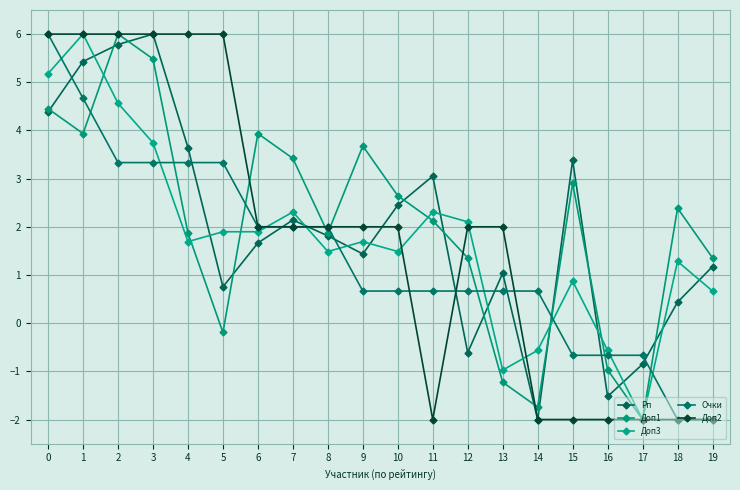

How many data points in Доп3 are above 1?

14